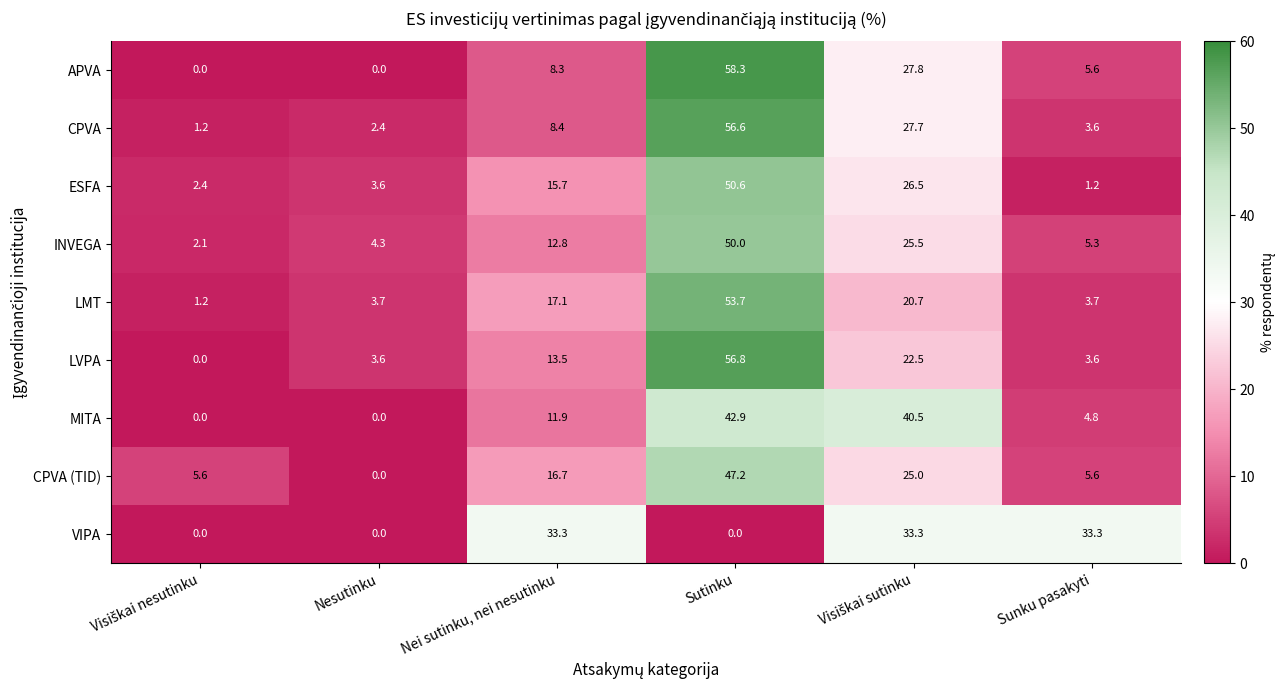

True or false: MITA has a value of 4.8 at Sunku pasakyti.

True